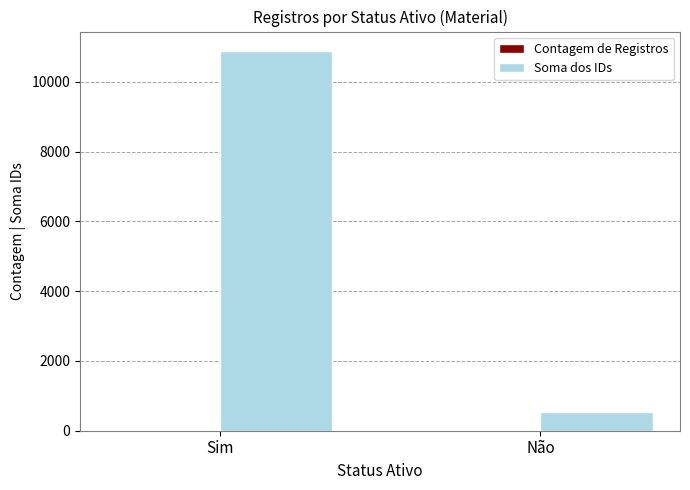

Is it true that Soma dos IDs equals 10896 at Sim?

True